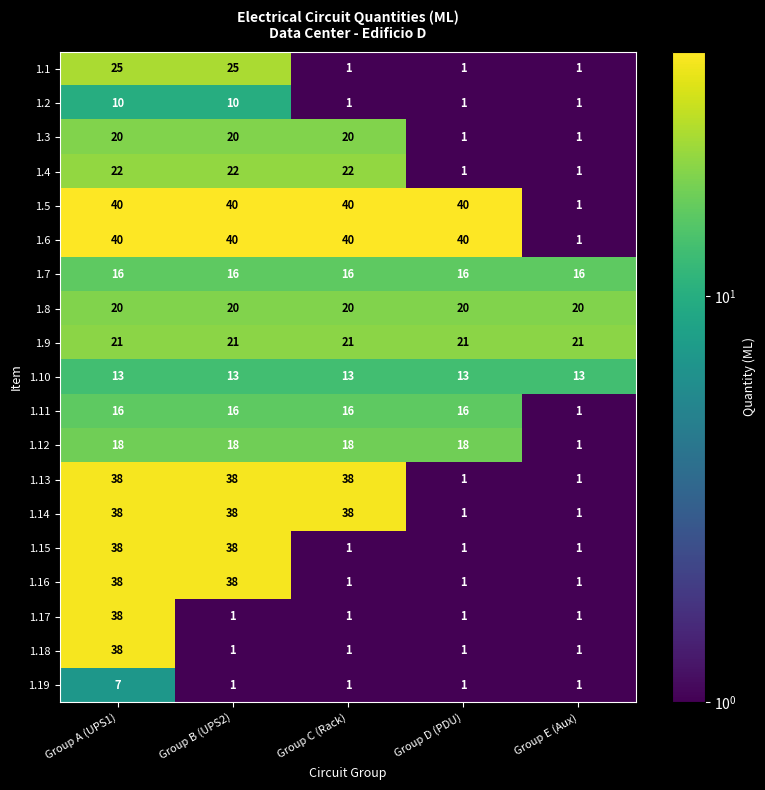

What is the difference between the maximum and second lowest values in the 1.15 series?

37